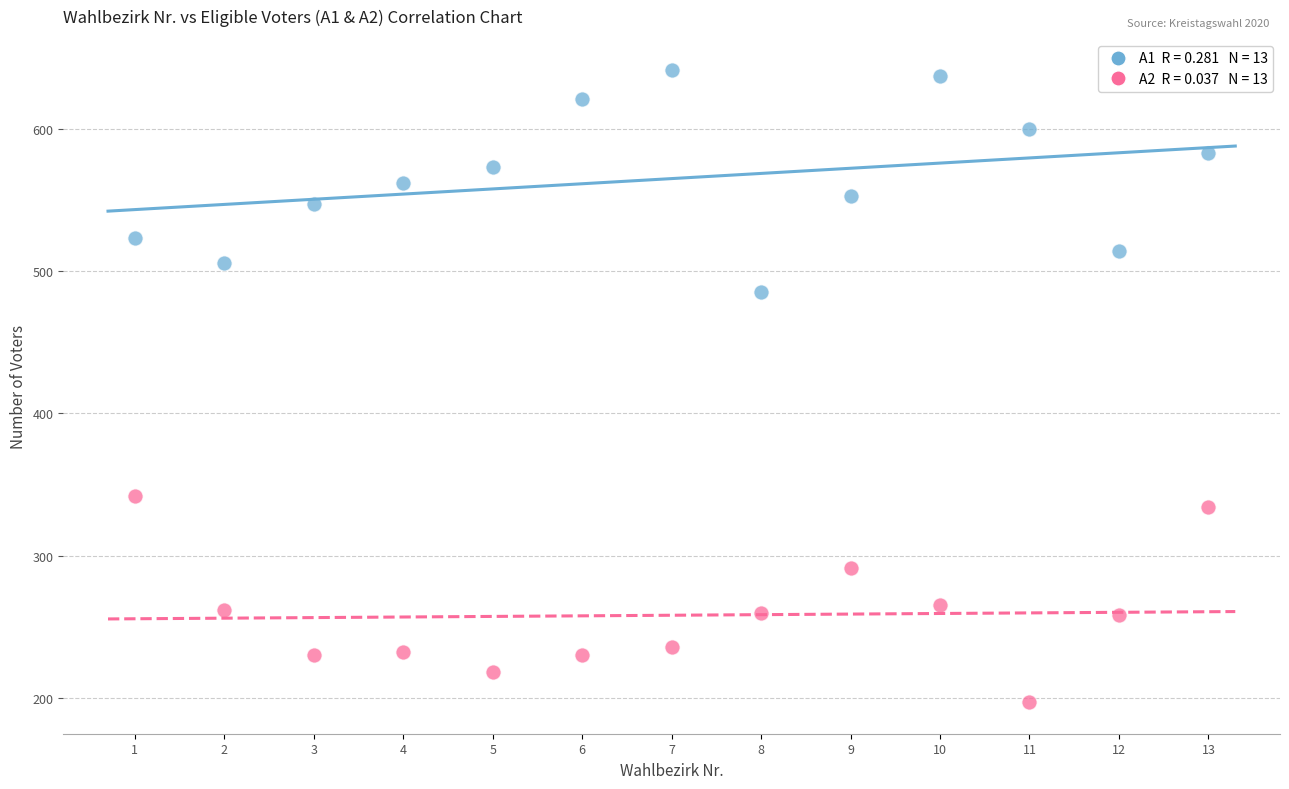

Across all series, what Y value is closest to 419?

485